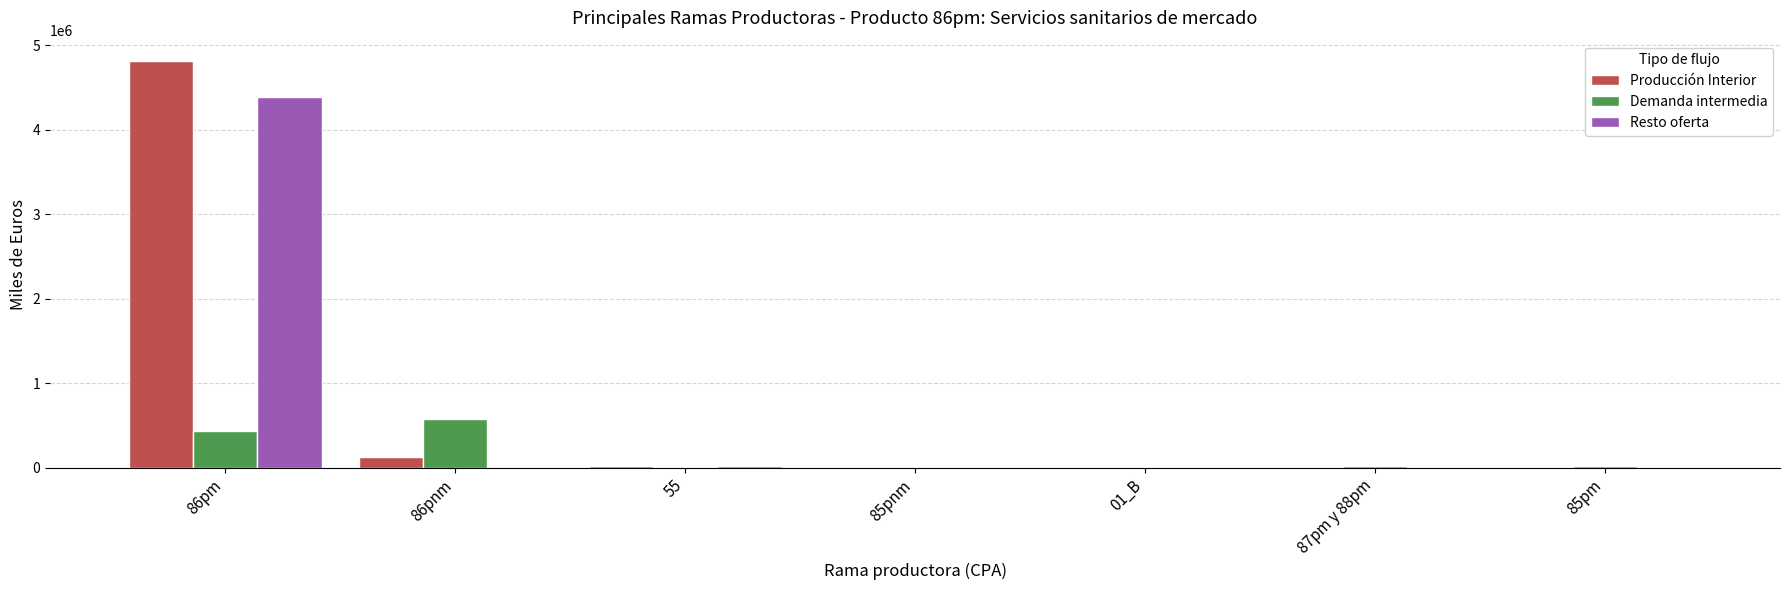

Between 86pm and 85pm, which series saw the biggest shift?

Producción Interior